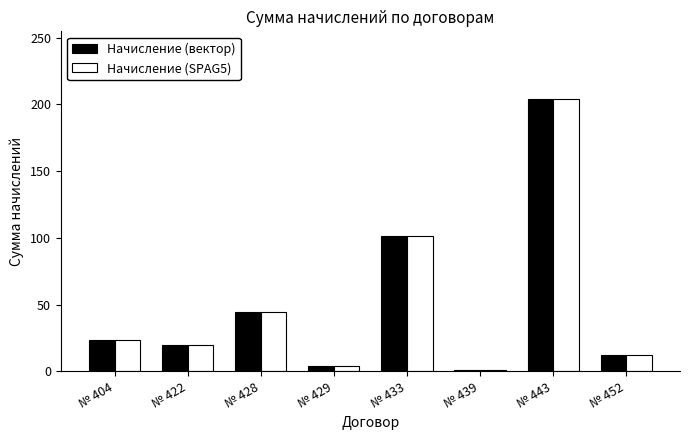

Rank the categories by Начисление (SPAG5) value from lowest to highest.

№ 439, № 429, № 452, № 422, № 404, № 428, № 433, № 443